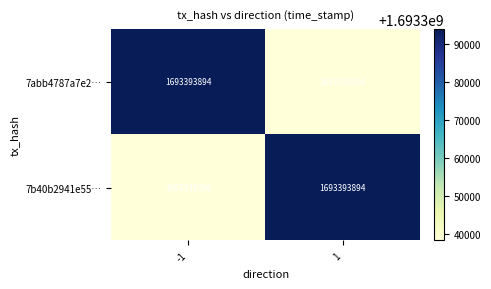

What is the spread (max minus min) of values at 1?

55588